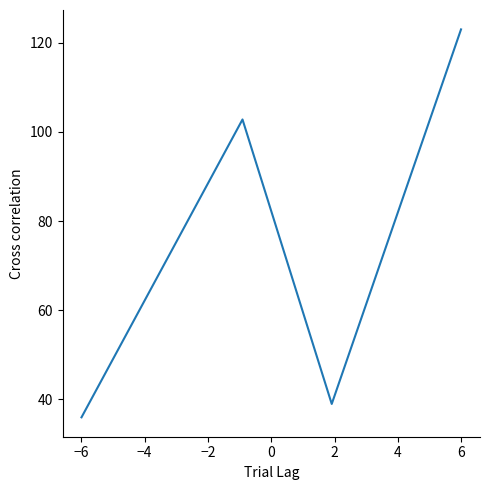

What is the maximum value shown in the chart?

123.0